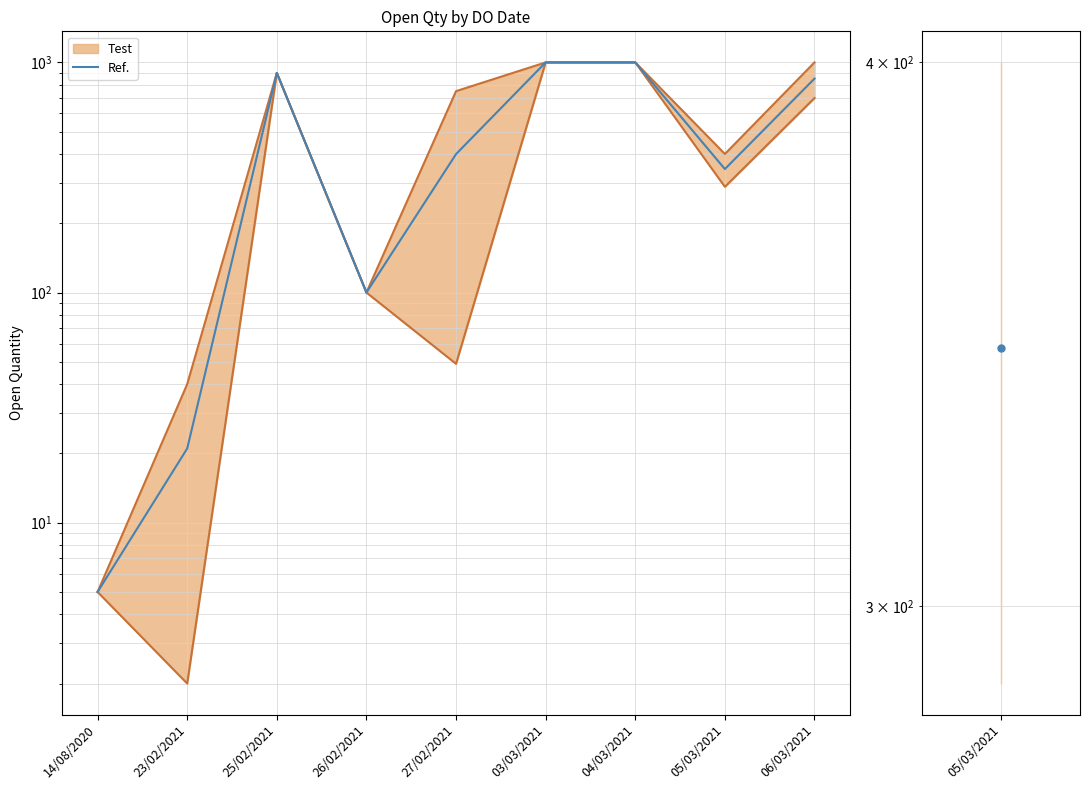

How many interior local valleys (lower than both neighbors) does the data have?

2